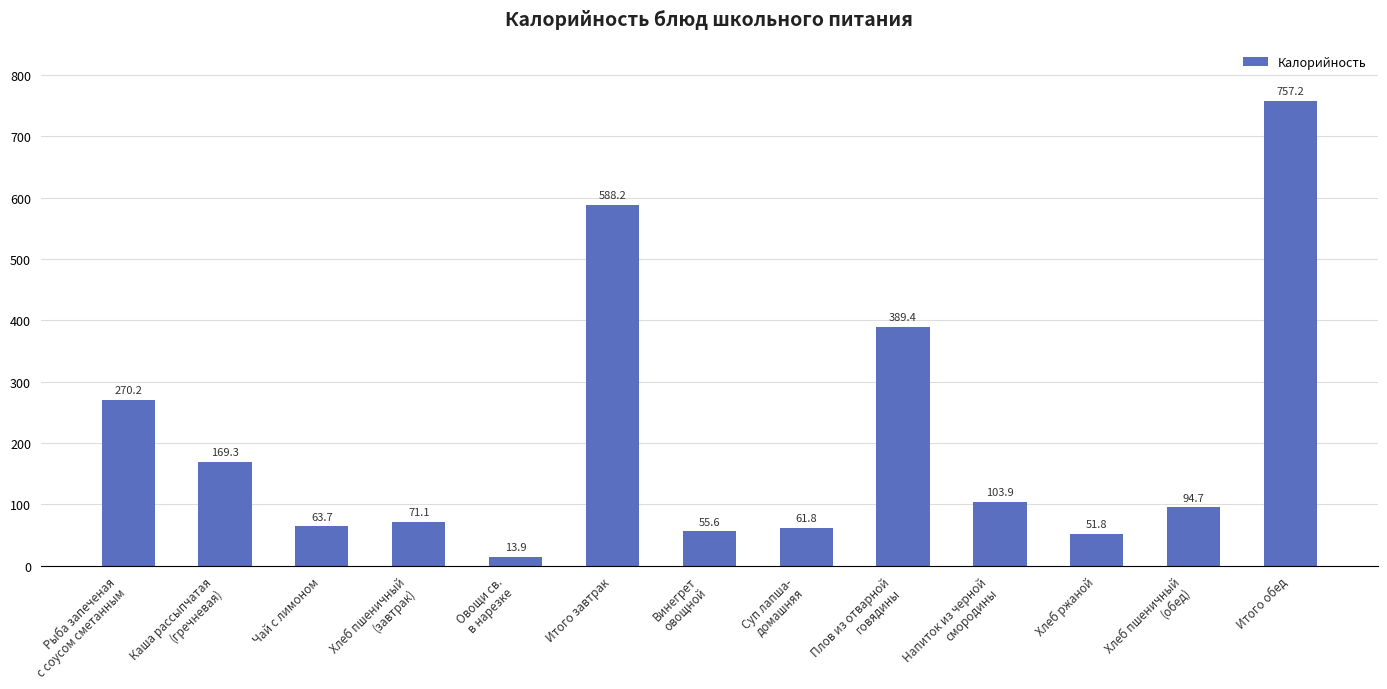

Which category has the highest value across all series?

Итого обед